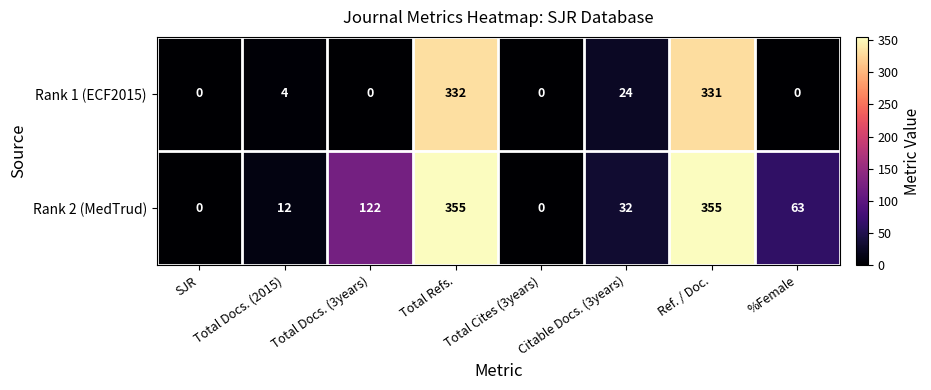

What is the difference between the maximum and minimum values in the Rank 1 (ECF2015) series?

332